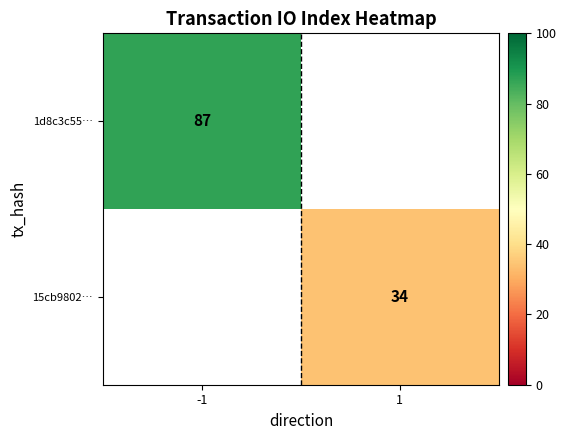

Which has a higher value, 1 or -1?

-1